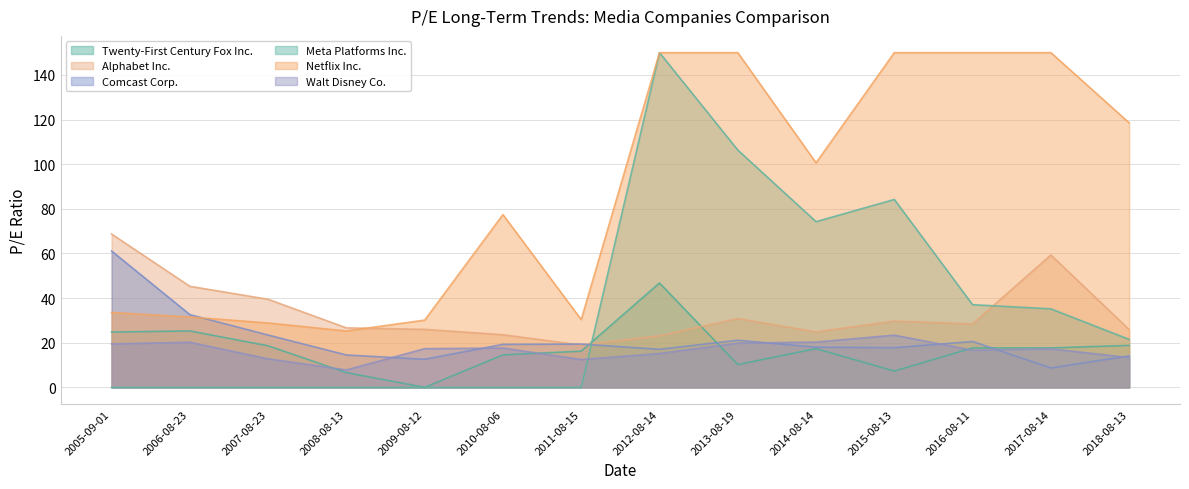

Is it true that Walt Disney Co. equals 6.4 at 2013-08-19?

False